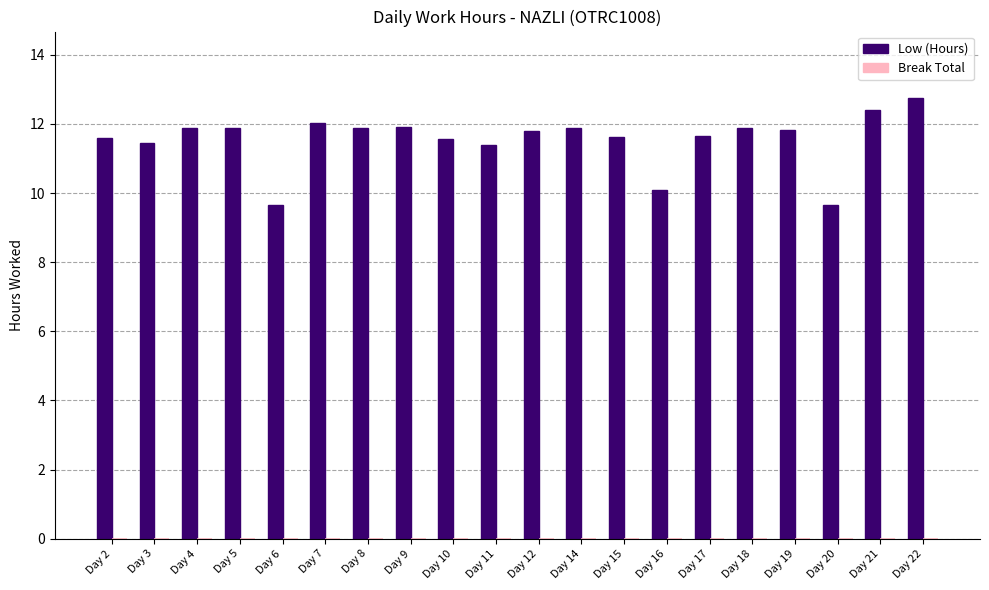

What is the maximum value shown in the chart?

12.8